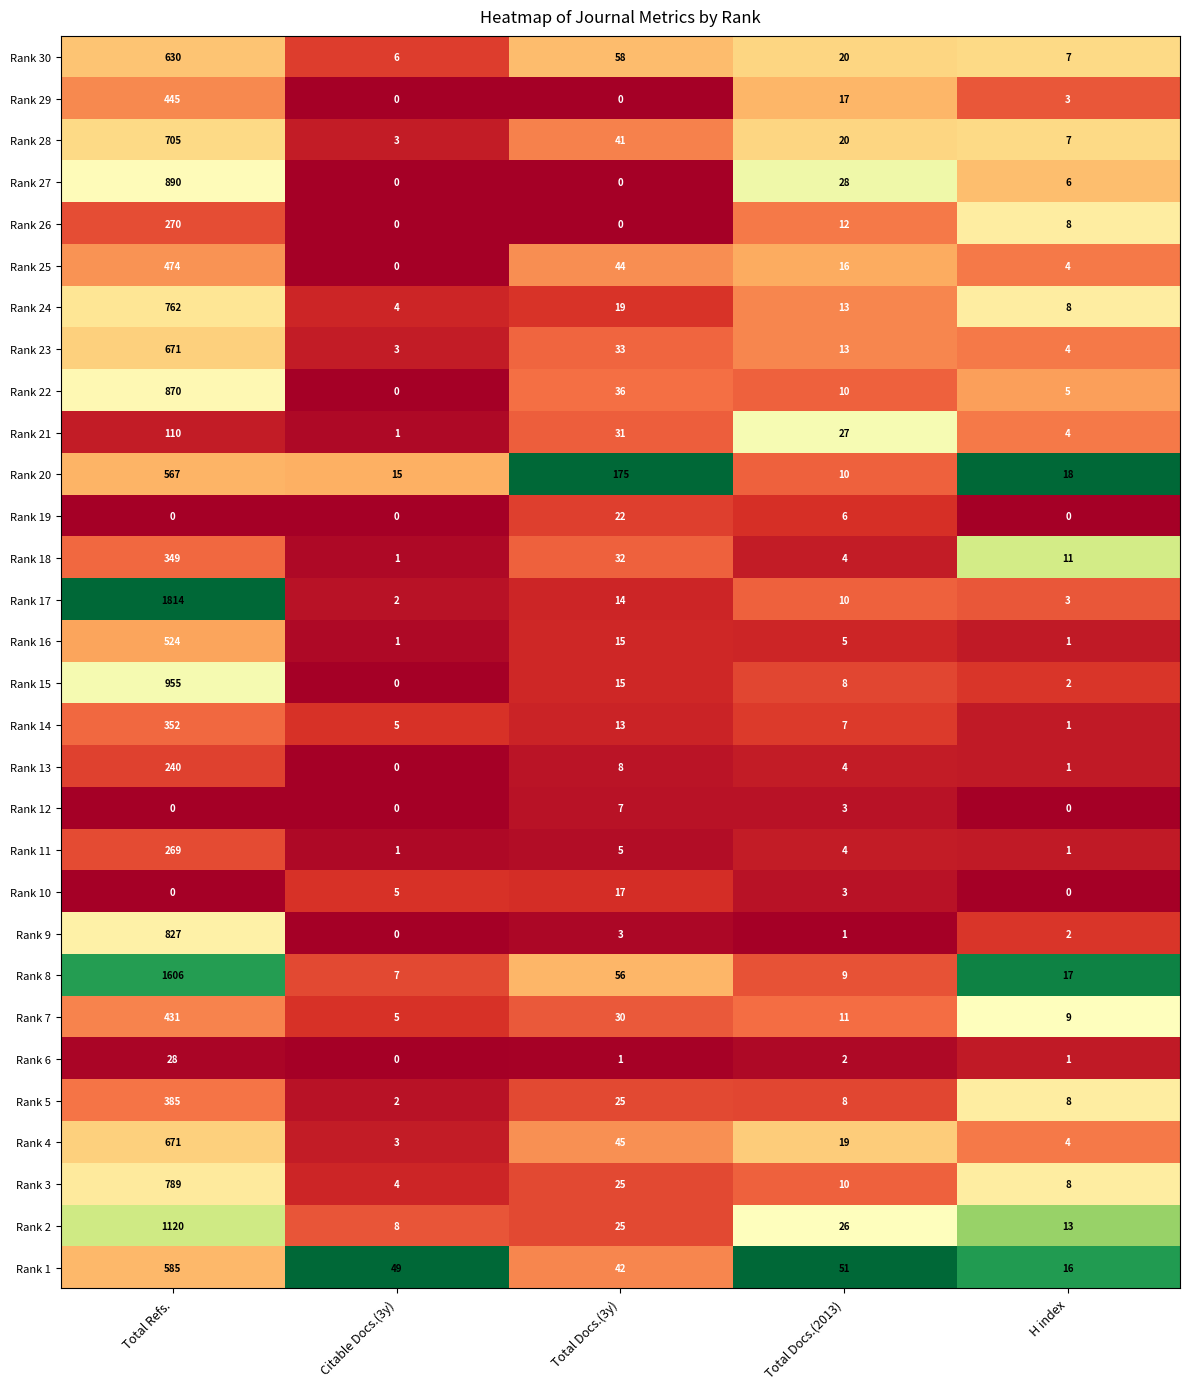

The Rank 12 series shows 2 at Total Docs.(2013). True or false?

False